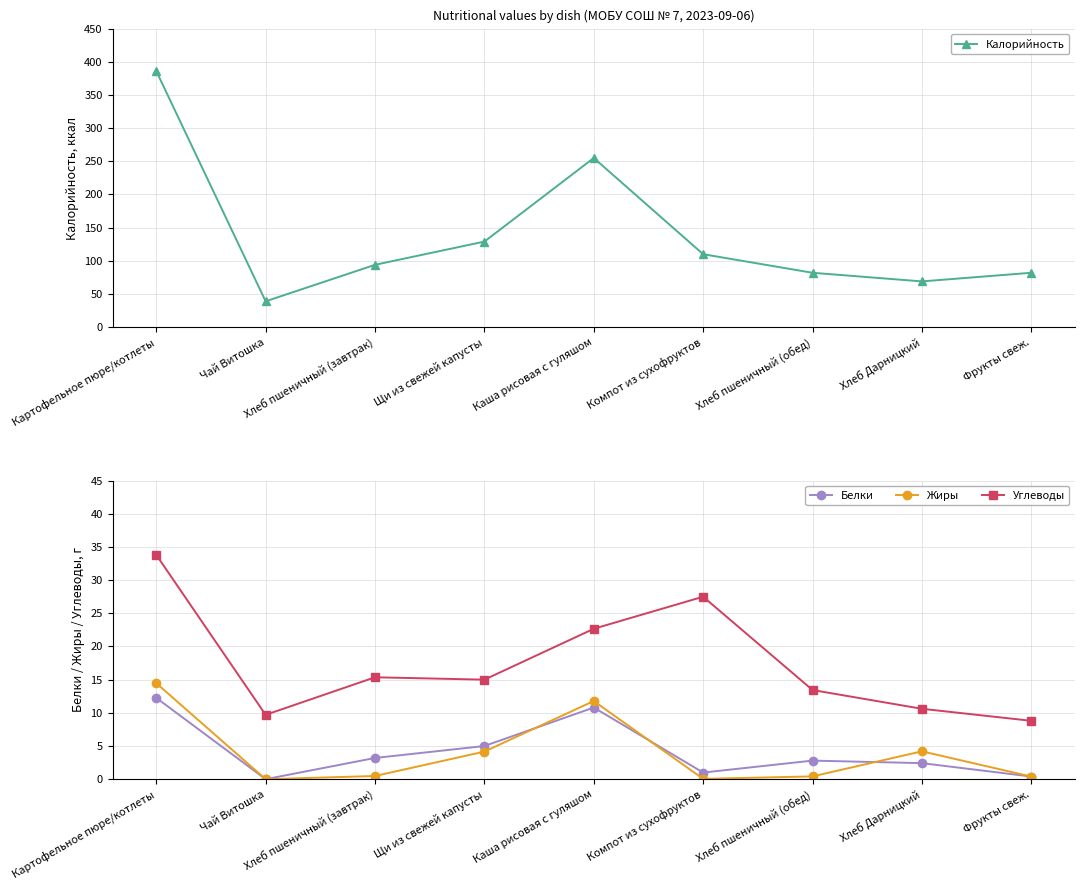

What are all the series names shown in the legend?

Калорийность, Белки, Жиры, Углеводы